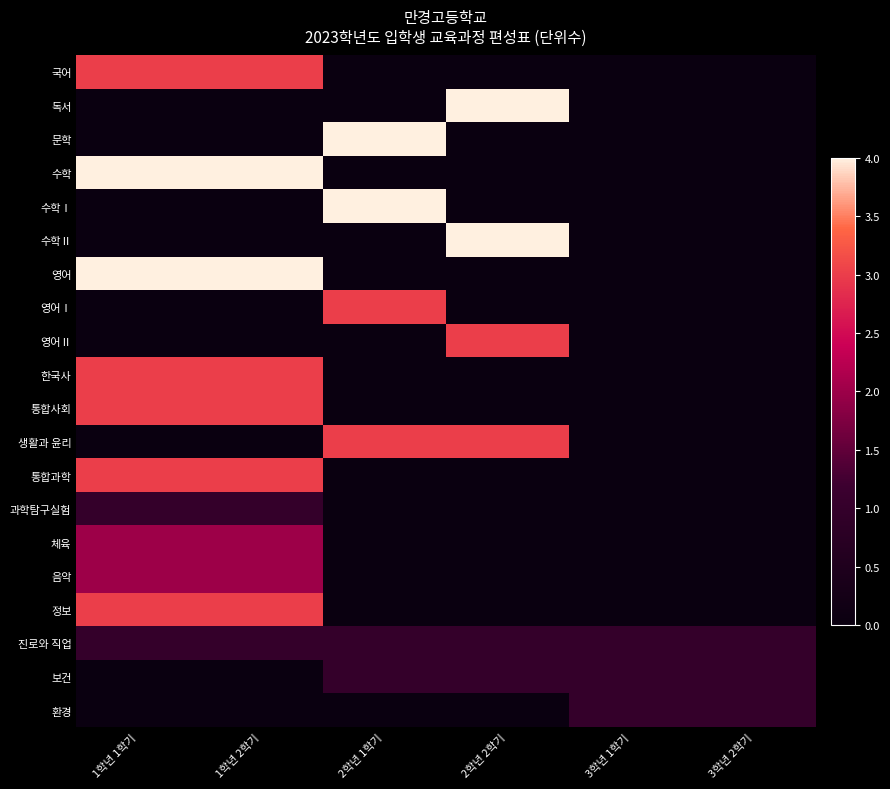

What is the difference between the highest and lowest values at 2학년 2학기?

4